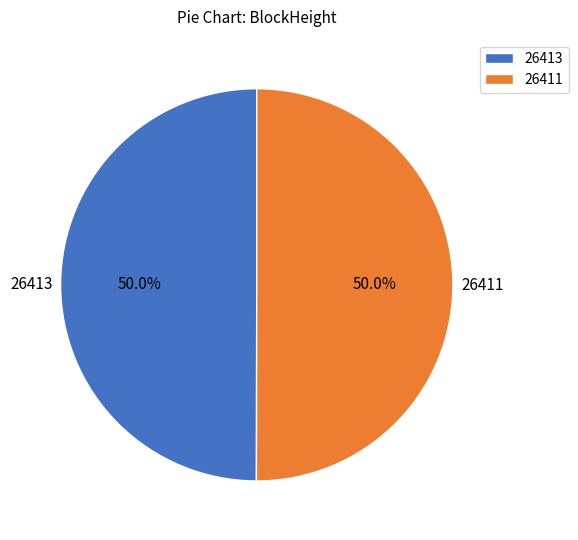

To the nearest percent, what is the difference between the largest and smallest slice percentages?

0%